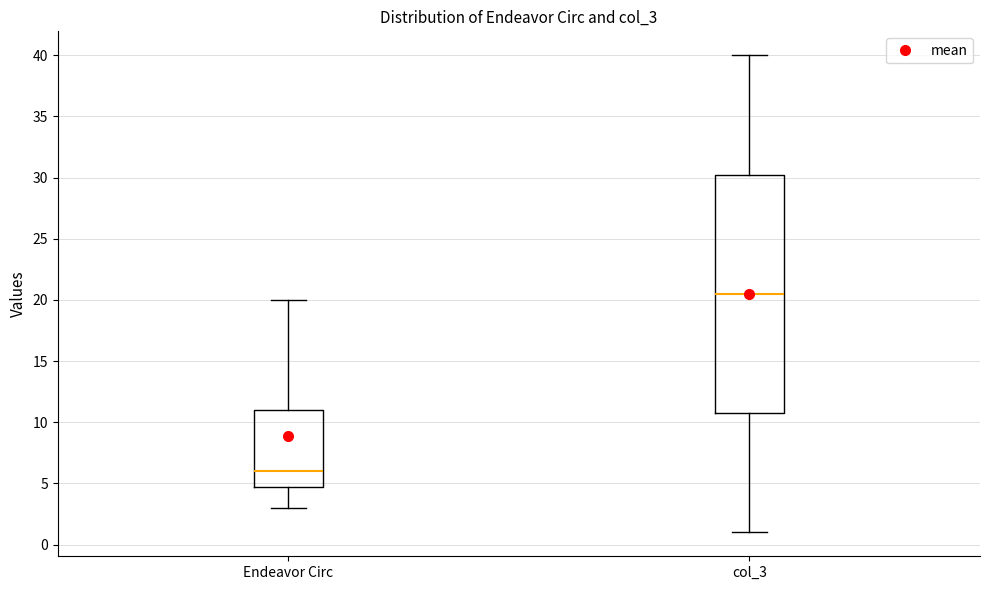

Reading left to right, read every box against the y-axis: the position of its median line, the range the box covers, and the ends of its whiskers. The values are not printed on the chart, so give them approximately, as read against the axis.

Endeavor Circ: median 6.0, box 5.0 to 11.0, whiskers 3.0 to 20.0
col_3: median 20.5, box 11.0 to 30.5, whiskers 1.0 to 40.0